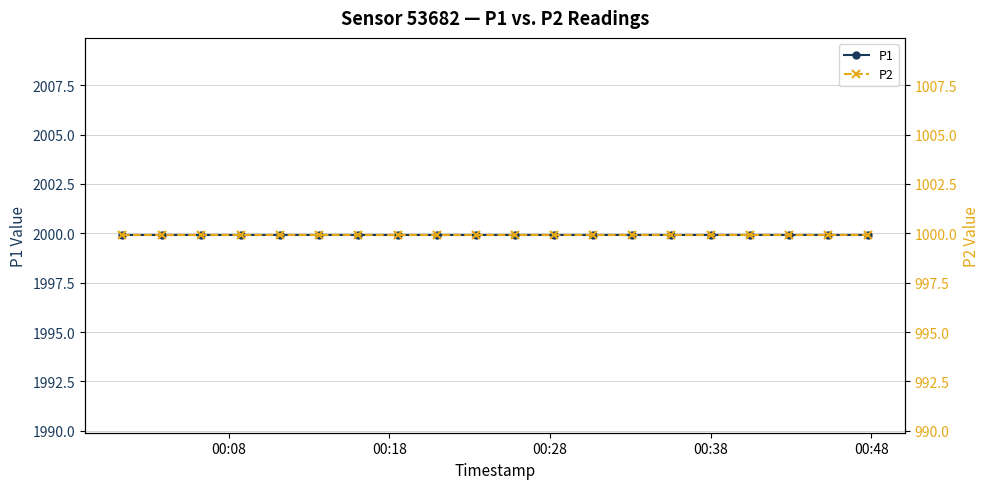

Reading left to right, extract all data points from this chart.

P1: 1999.9	1999.9	1999.9	1999.9	1999.9	1999.9	1999.9	1999.9	1999.9	1999.9	1999.9	1999.9	1999.9	1999.9	1999.9	1999.9	1999.9	1999.9	1999.9	1999.9
P2: 999.9	999.9	999.9	999.9	999.9	999.9	999.9	999.9	999.9	999.9	999.9	999.9	999.9	999.9	999.9	999.9	999.9	999.9	999.9	999.9